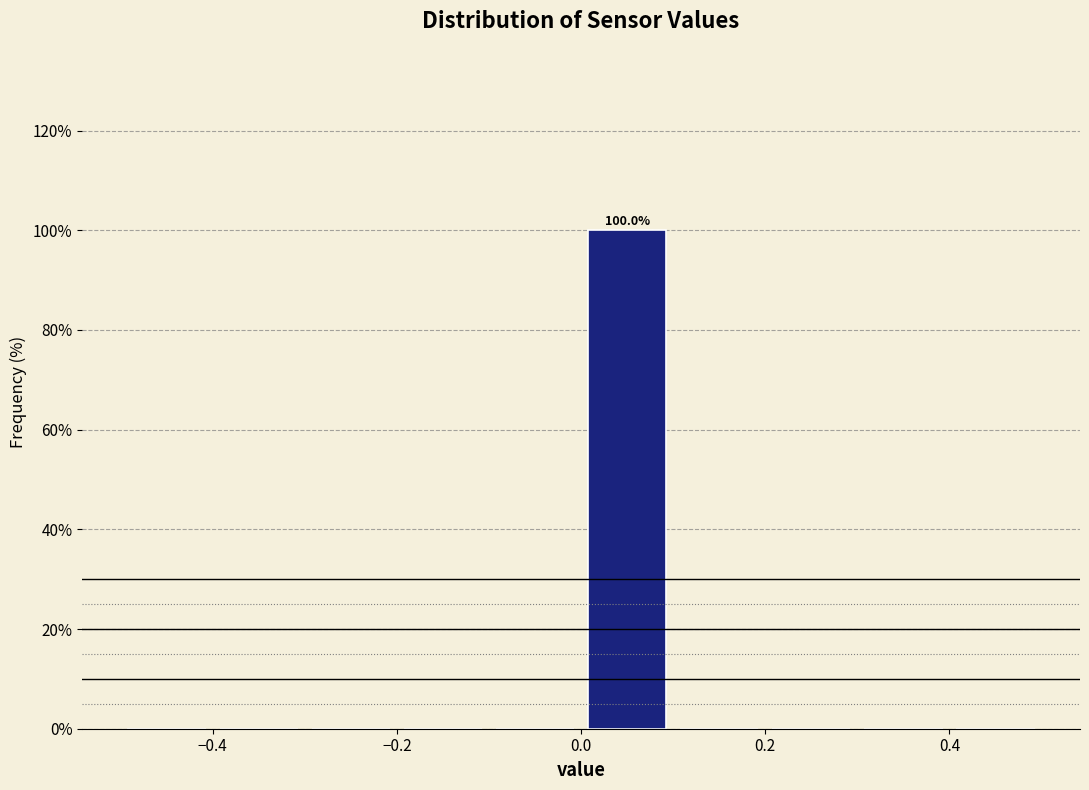

Which range on the x-axis has the tallest bar?

0.0 to 0.1